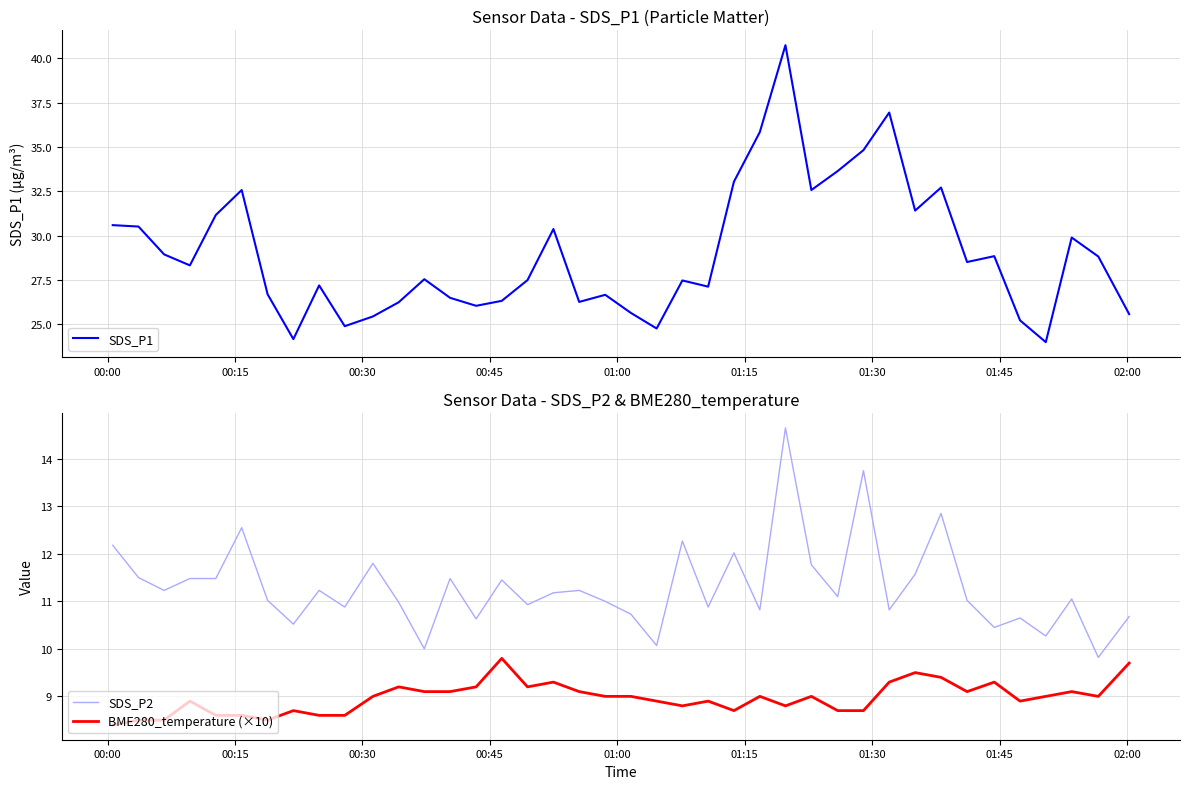

True or false: BME280_temperature (×10) and SDS_P2 cross at least once.

False